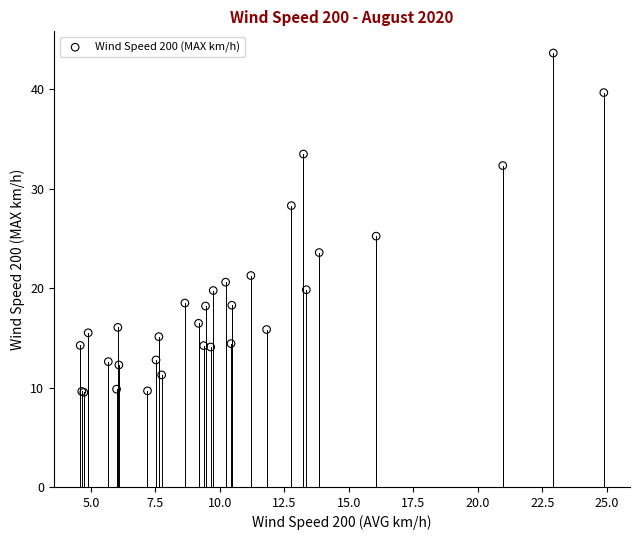

What Y value in the scatter plot is closest to 26?

25.2